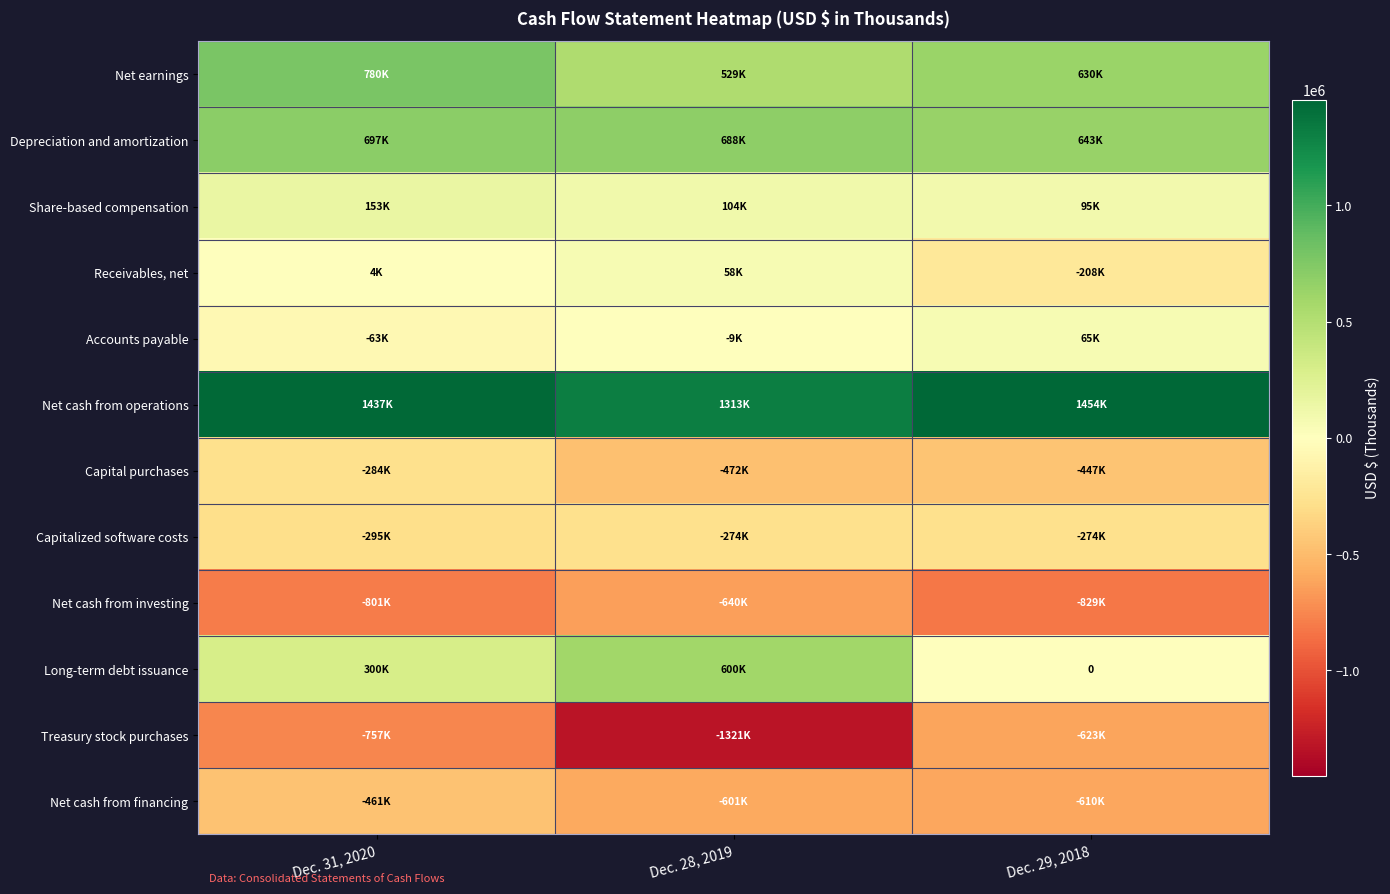

How many data points does each series have?

3